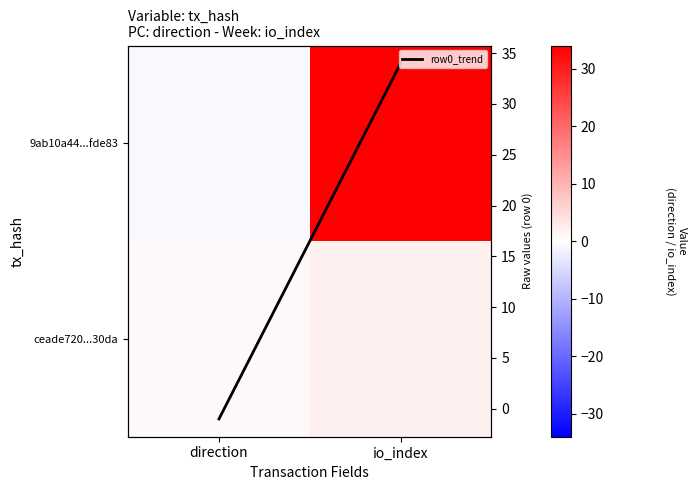

The row0_trend series shows -1 at direction. True or false?

True